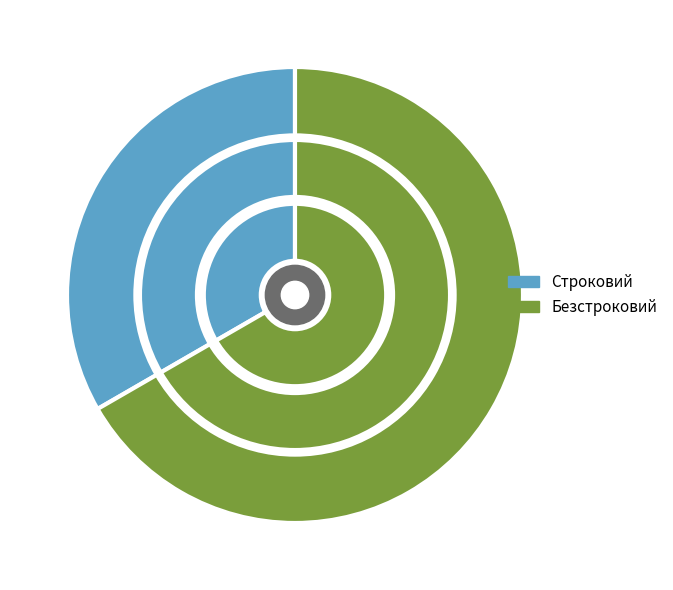

True or false: Безстроковий accounts for 74% of the total.

False